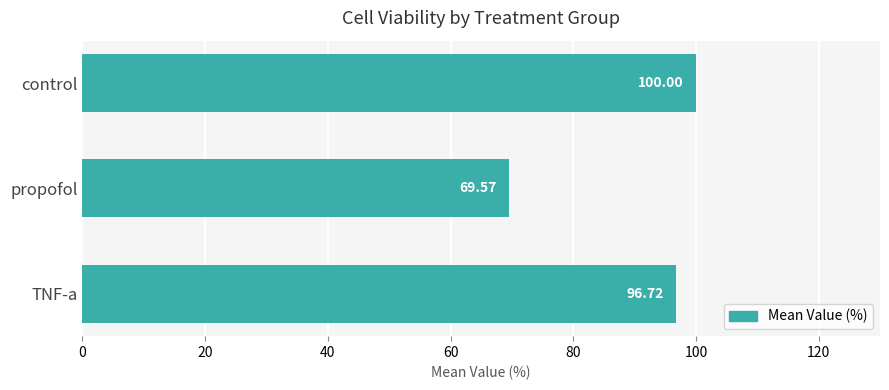

Which category has the lowest value across all series?

propofol